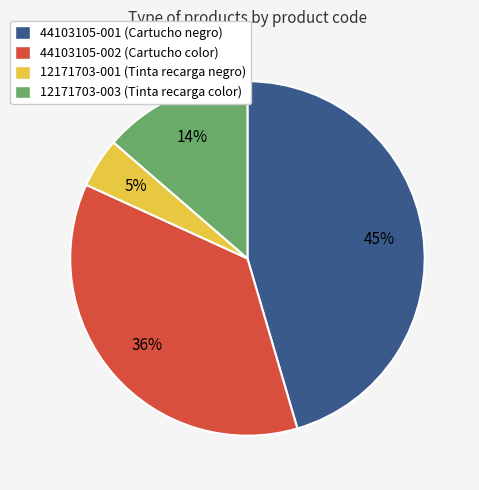

The 44103105-002 slice represents 36% of the pie. True or false?

True